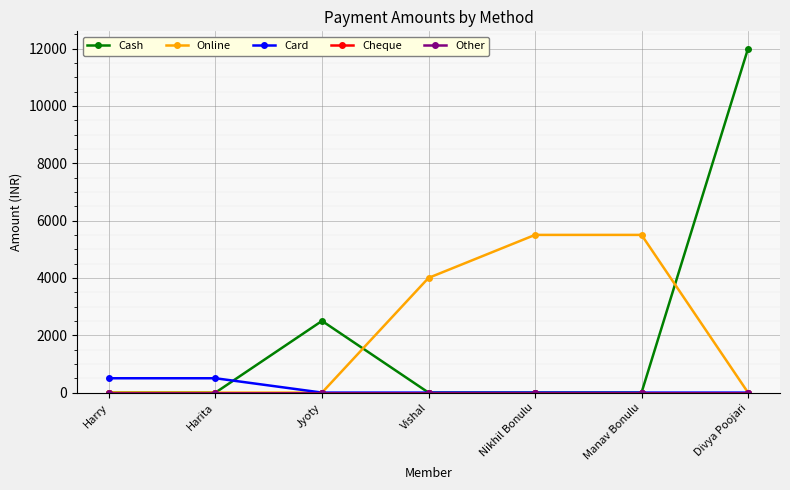

Which series ends up on top after the final intersection of Cash and Card?

Cash